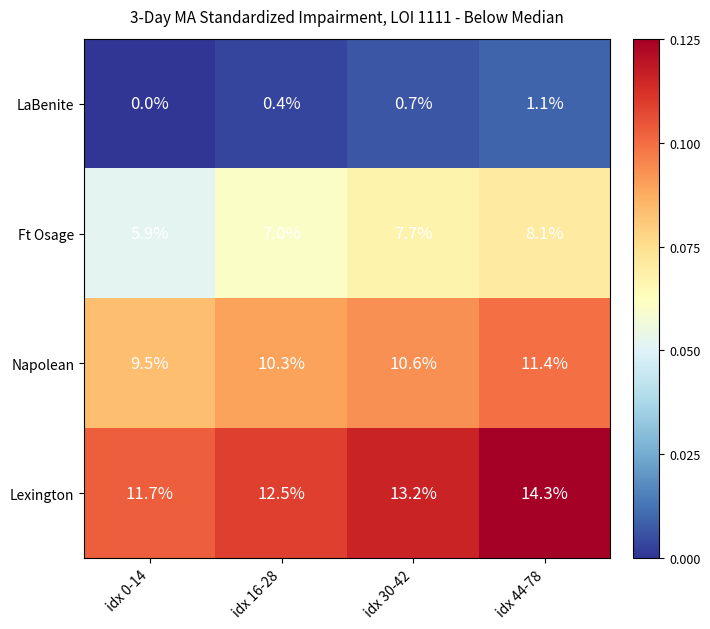

Reading left to right, transcribe all the data shown in this chart.

LaBenite: 0.0	0.4	0.7	1.1
Ft Osage: 5.9	7.0	7.7	8.1
Napolean: 9.5	10.3	10.6	11.4
Lexington: 11.7	12.5	13.2	14.3